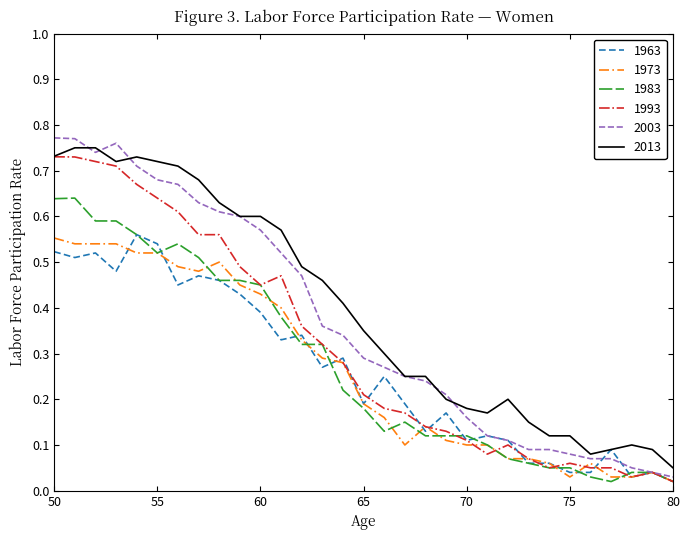

Which series has the widest spread of values?

2003